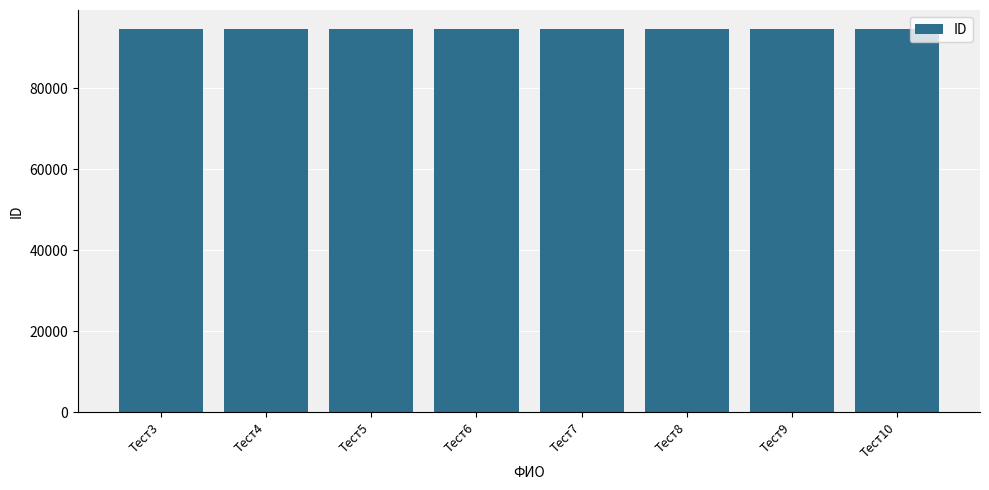

How many bars are there in total?

8